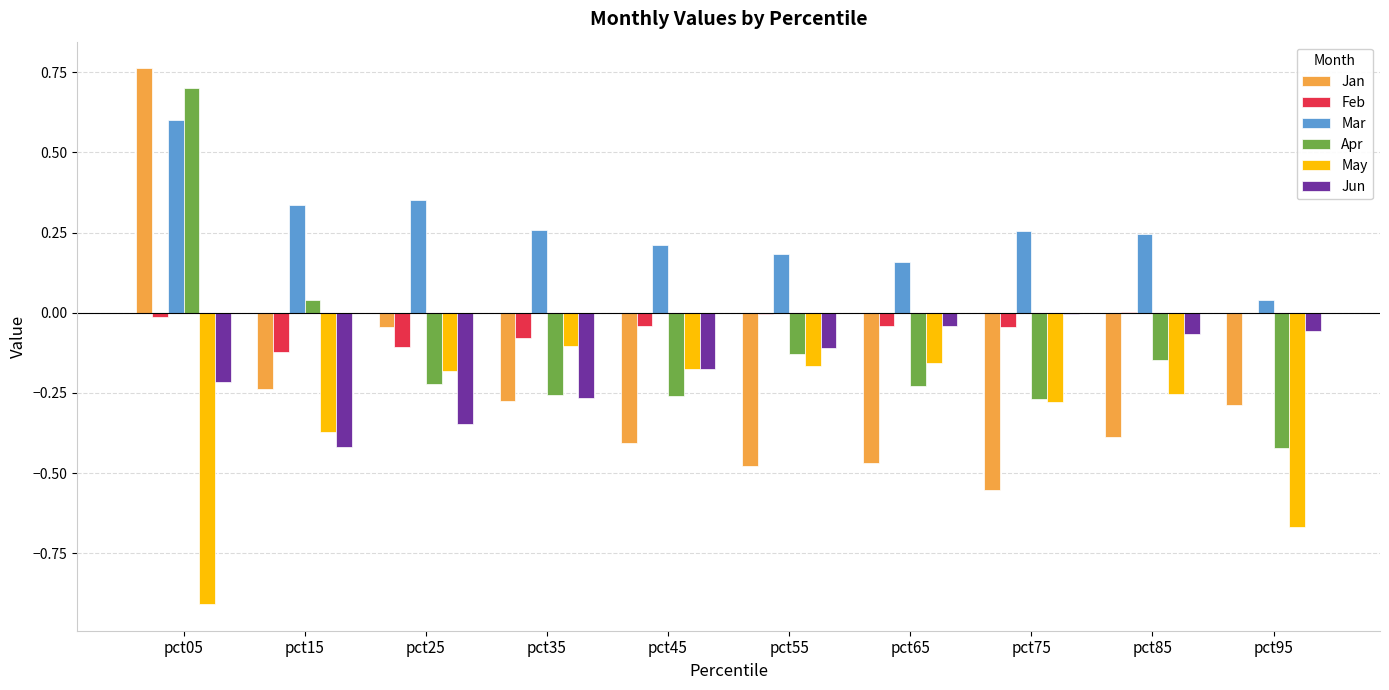

What are all the series names shown in the legend?

Jan, Feb, Mar, Apr, May, Jun